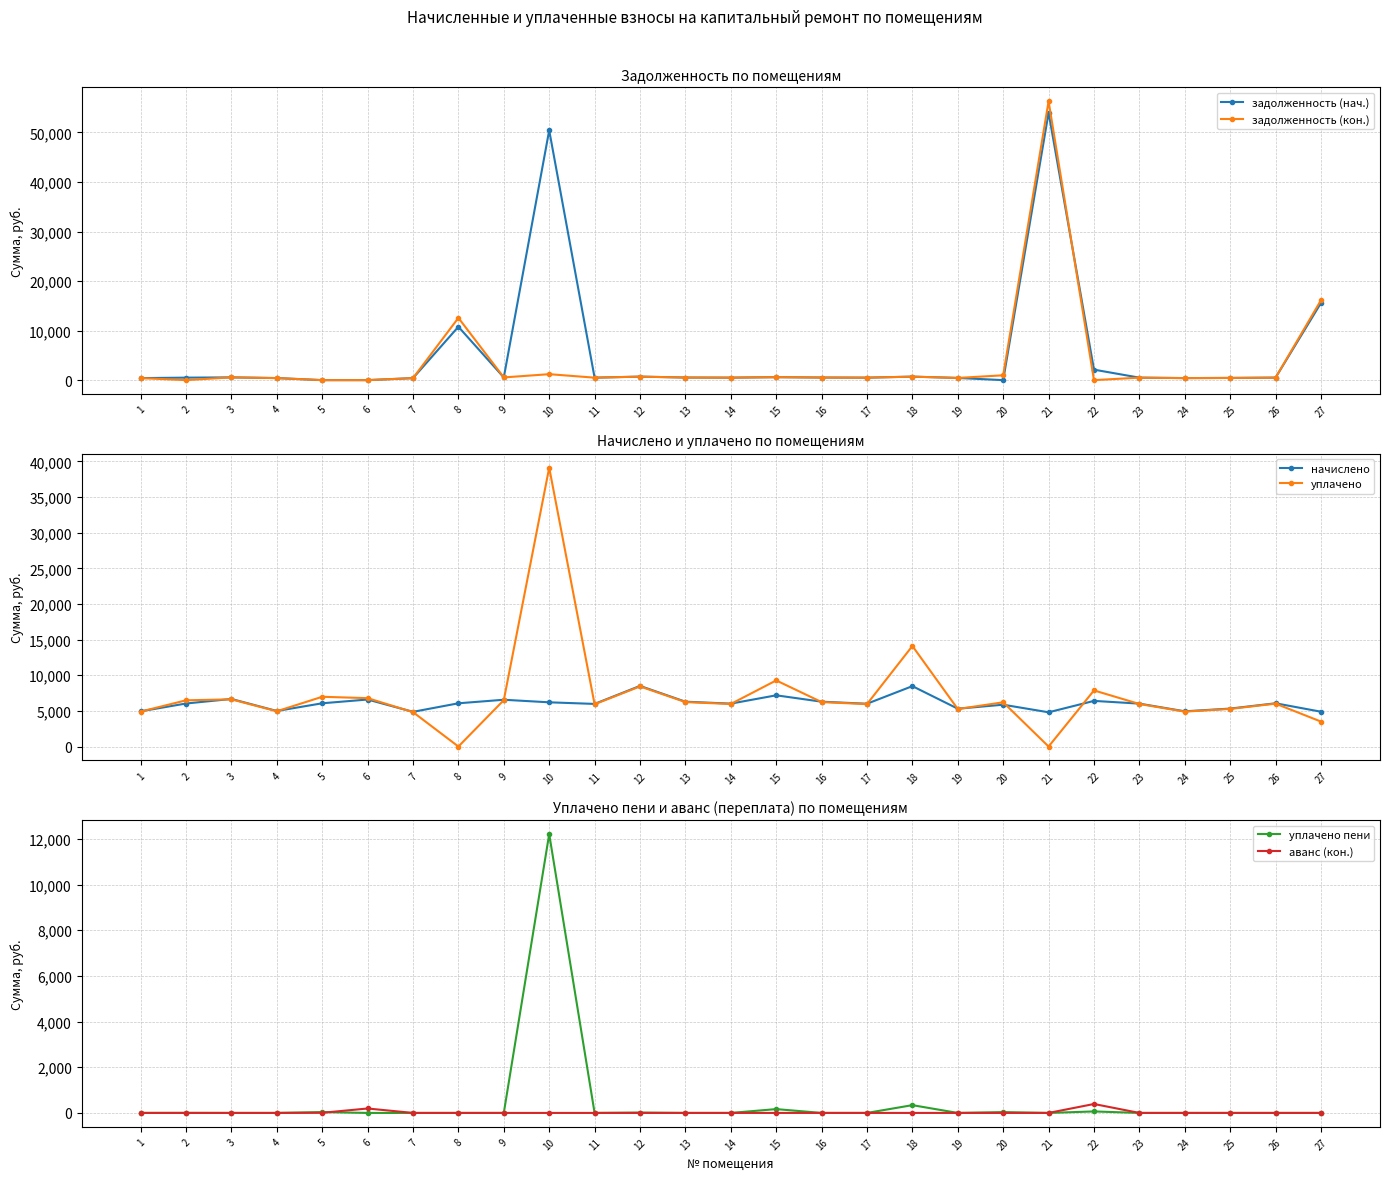

What is the difference between the second highest and second lowest values in the начислено series?

3604.4